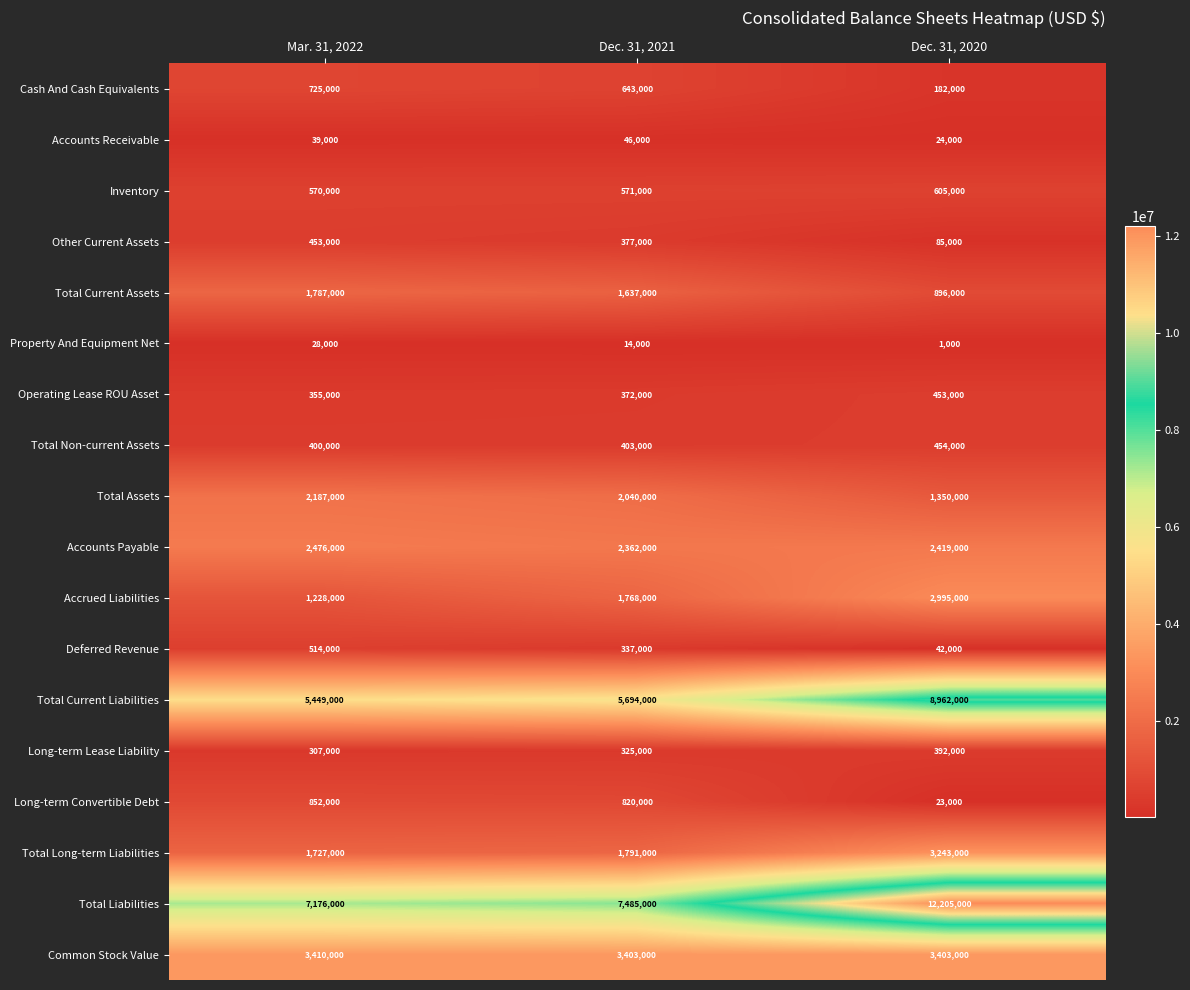

At Dec. 31, 2021, list the series in order from smallest to largest.

Property And Equipment Net, Accounts Receivable, Long-term Lease Liability, Deferred Revenue, Operating Lease ROU Asset, Other Current Assets, Total Non-current Assets, Inventory, Cash And Cash Equivalents, Long-term Convertible Debt, Total Current Assets, Accrued Liabilities, Total Long-term Liabilities, Total Assets, Accounts Payable, Common Stock Value, Total Current Liabilities, Total Liabilities